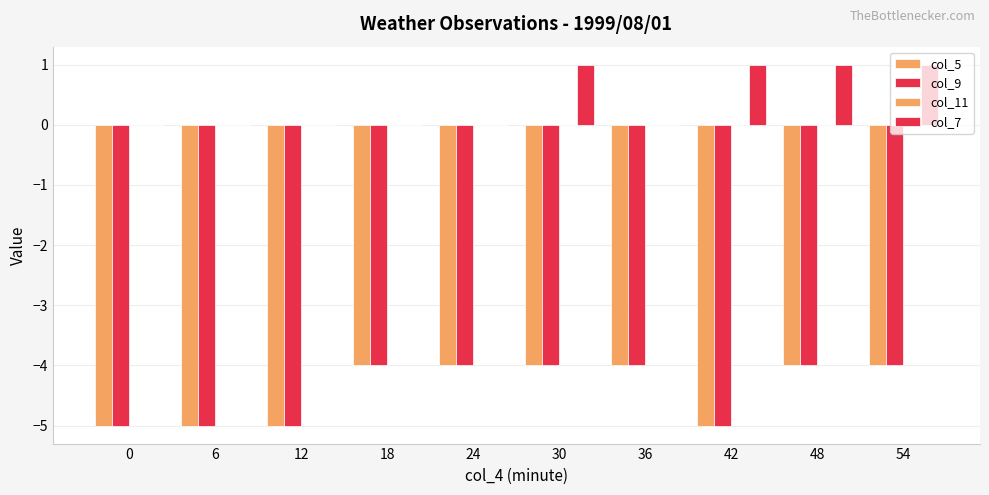

Reading left to right, extract all data points from this chart.

col_5: -5	-5	-5	-4	-4	-4	-4	-5	-4	-4
col_9: -5	-5	-5	-4	-4	-4	-4	-5	-4	-4
col_11: 0	0	0	0	0	0	0	0	0	0
col_7: 0	0	0	0	0	1	0	1	1	1